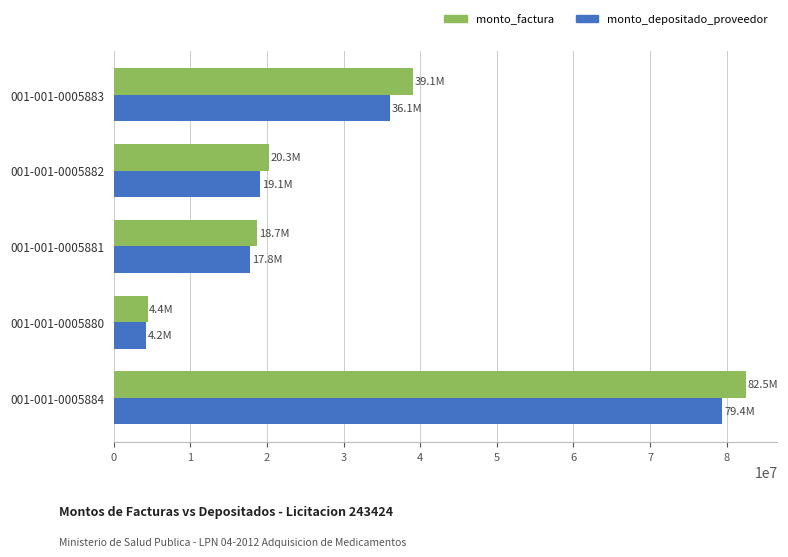

What is the highest value of the monto_depositado_proveedor series?

79442000